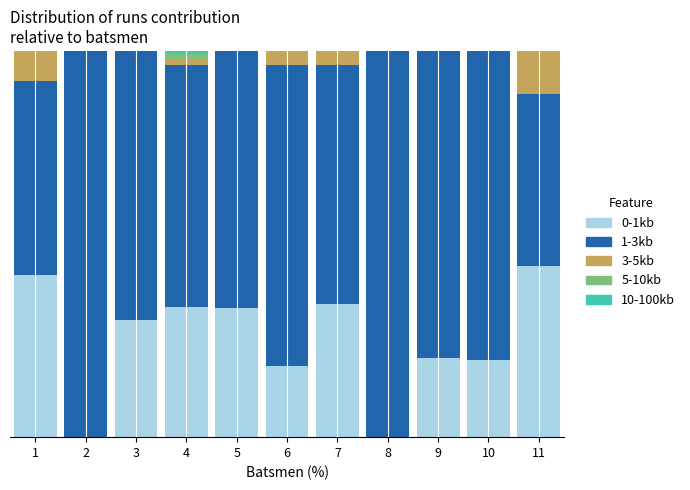

Does the chart contain stacked bars?

Yes